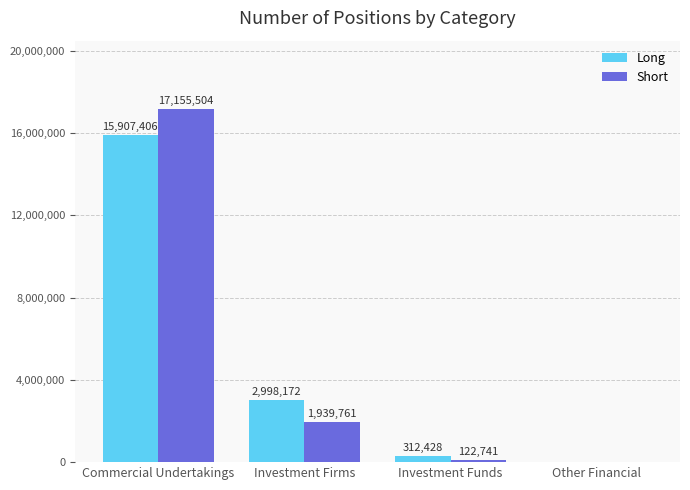

Count the number of categories in the chart.

4